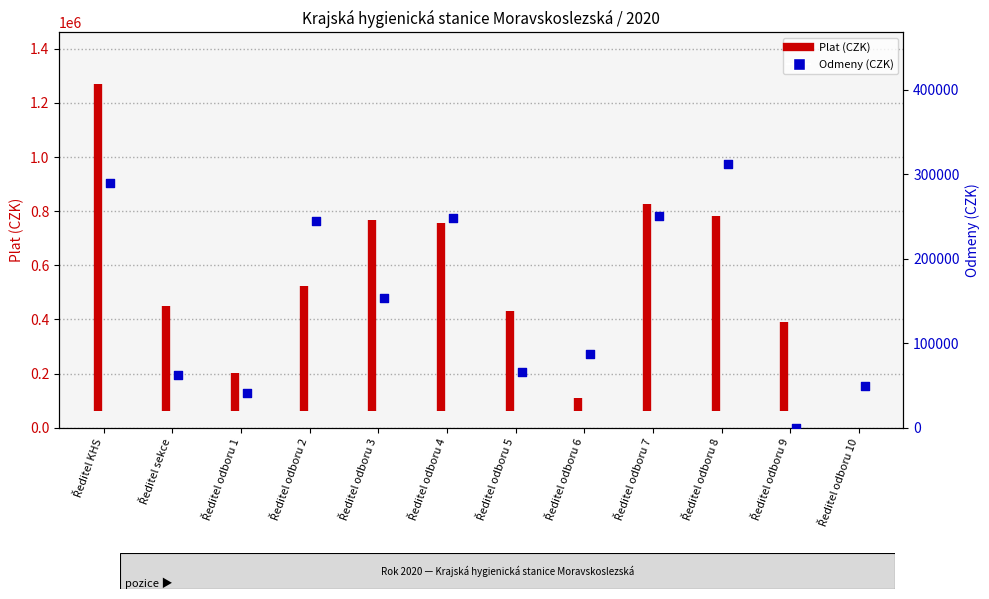

Which has a higher value, Ředitel odboru 6 or Ředitel odboru 10?

Ředitel odboru 6